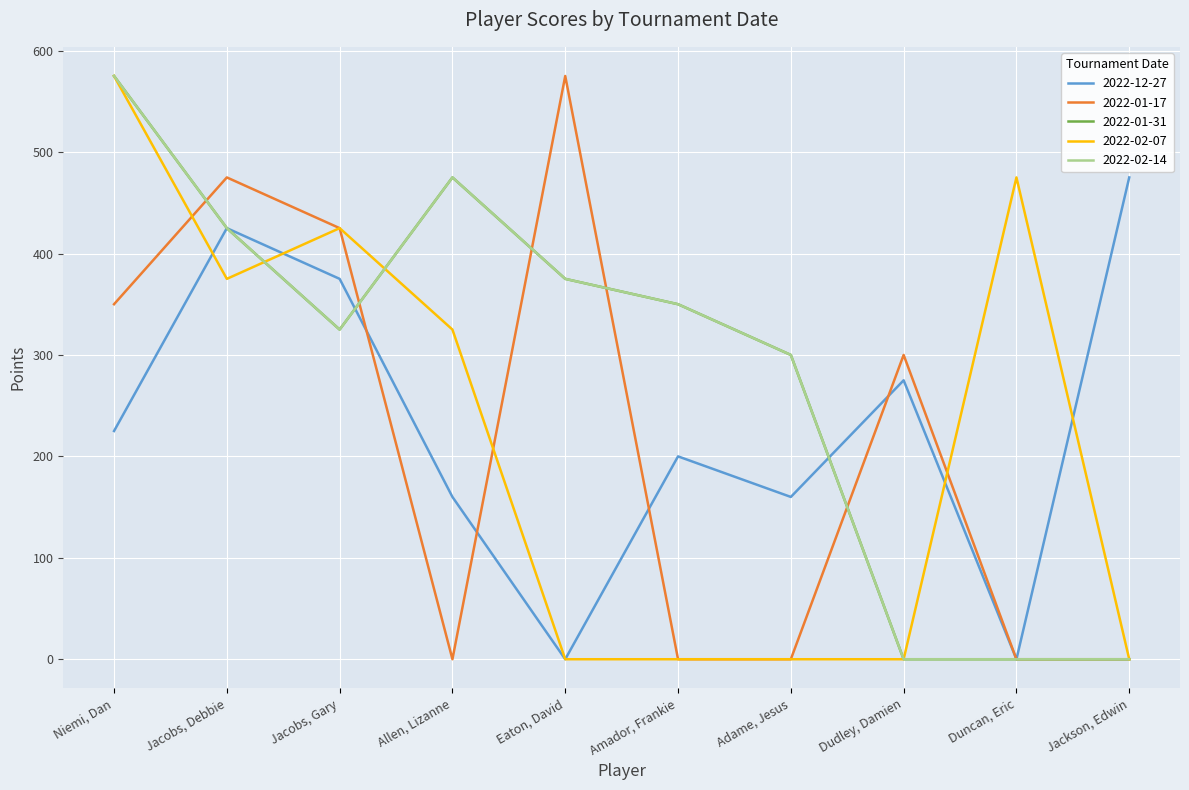

The 2022-01-31 series shows 475 at Allen, Lizanne. True or false?

True